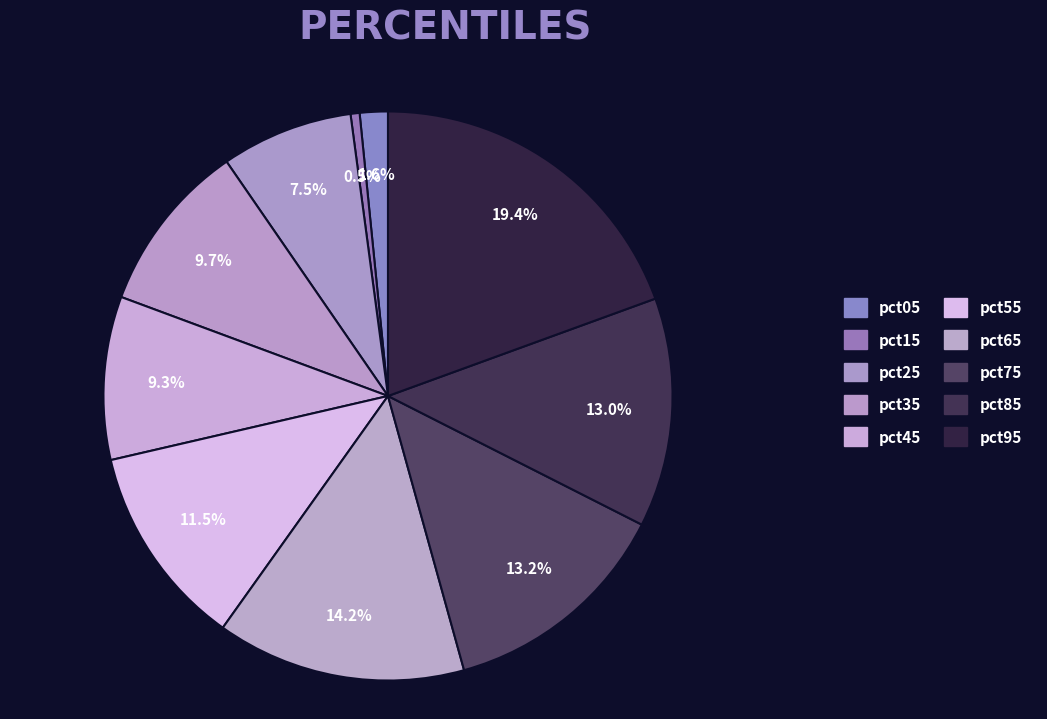

How many slices are in this pie chart?

10